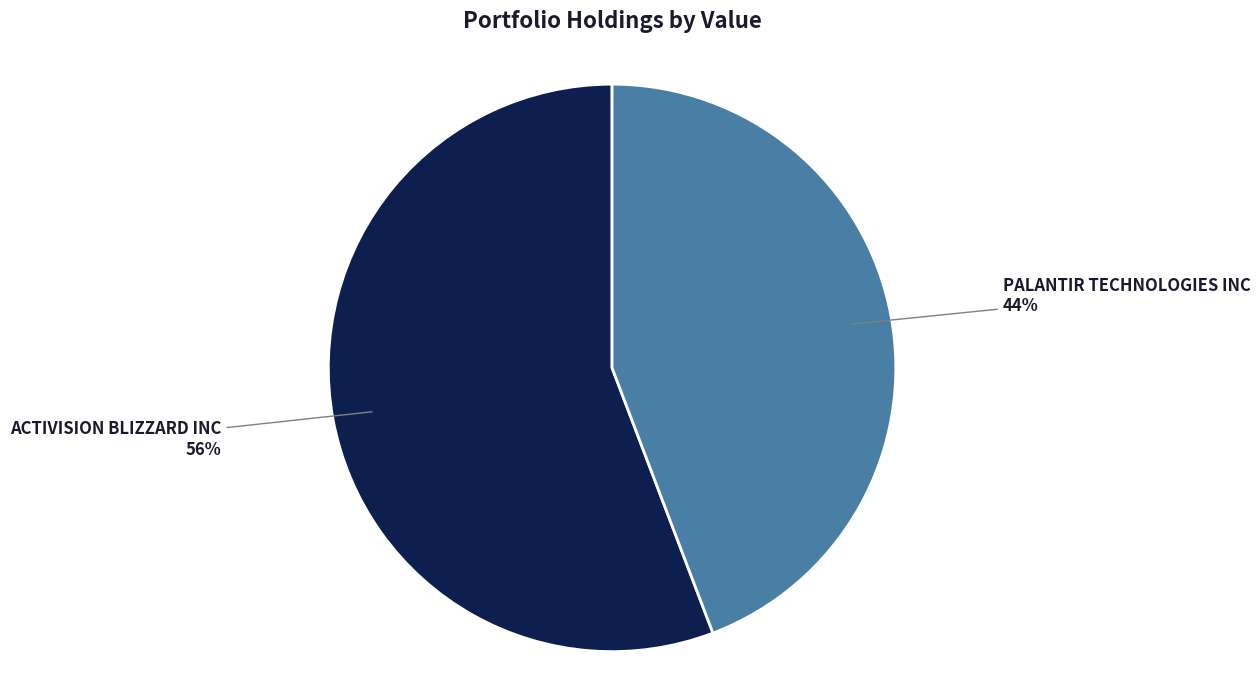

Which has a higher value, ACTIVISION BLIZZARD INC or PALANTIR TECHNOLOGIES INC?

ACTIVISION BLIZZARD INC